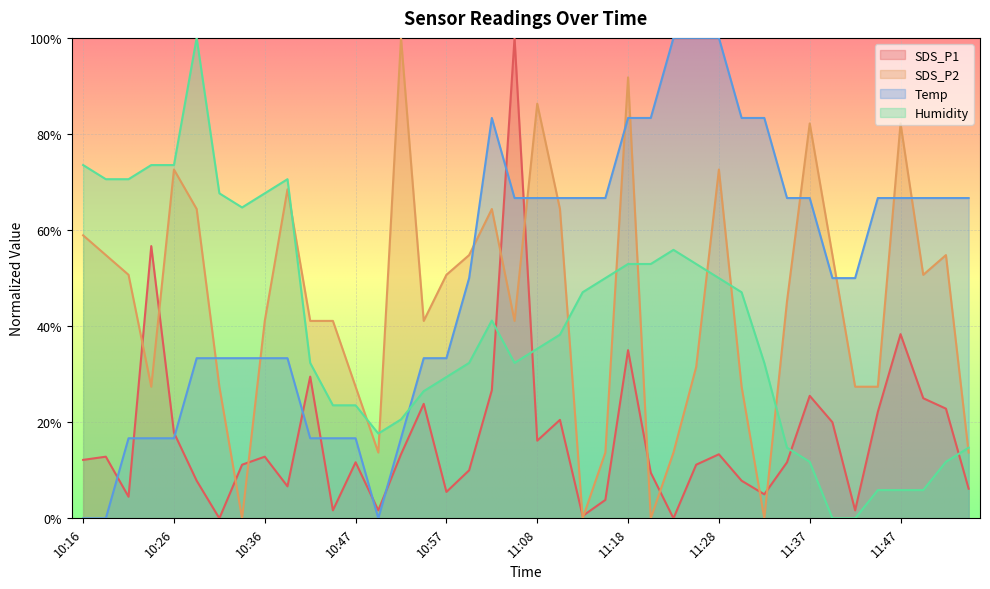

What are all the series names shown in the legend?

SDS_P1, SDS_P2, Temp, Humidity